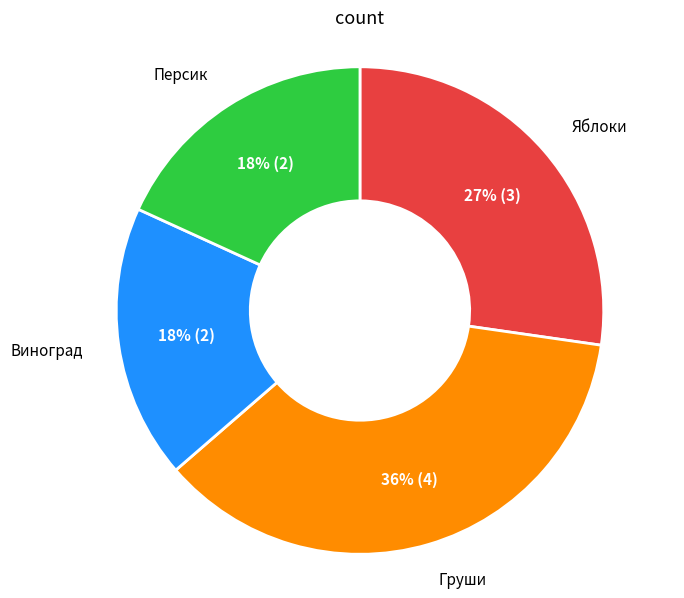

Approximately how many times larger is the value at Персик compared to Яблоки?

0.7